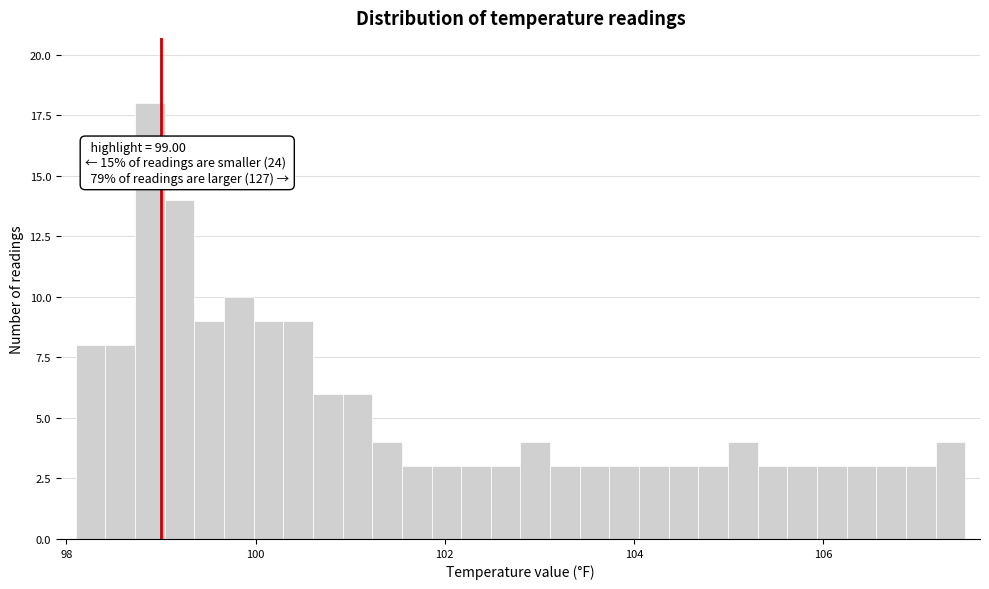

Around what value on the x-axis is the tallest bar? Give the approximate position of its centre, as read against the axis.

98.8